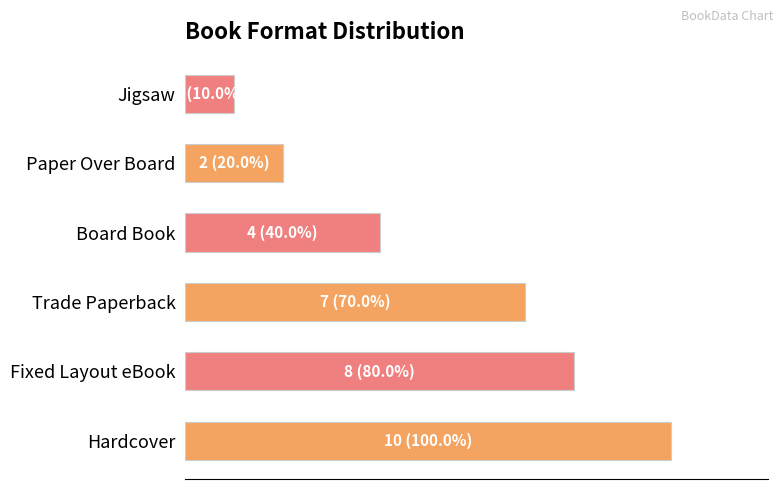

Does the chart contain any negative values?

No